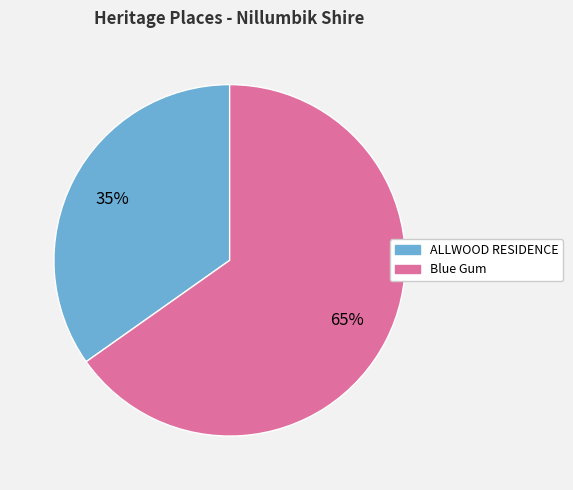

To the nearest percent, what is the difference between the ALLWOOD RESIDENCE and Blue Gum slice percentages?

30%